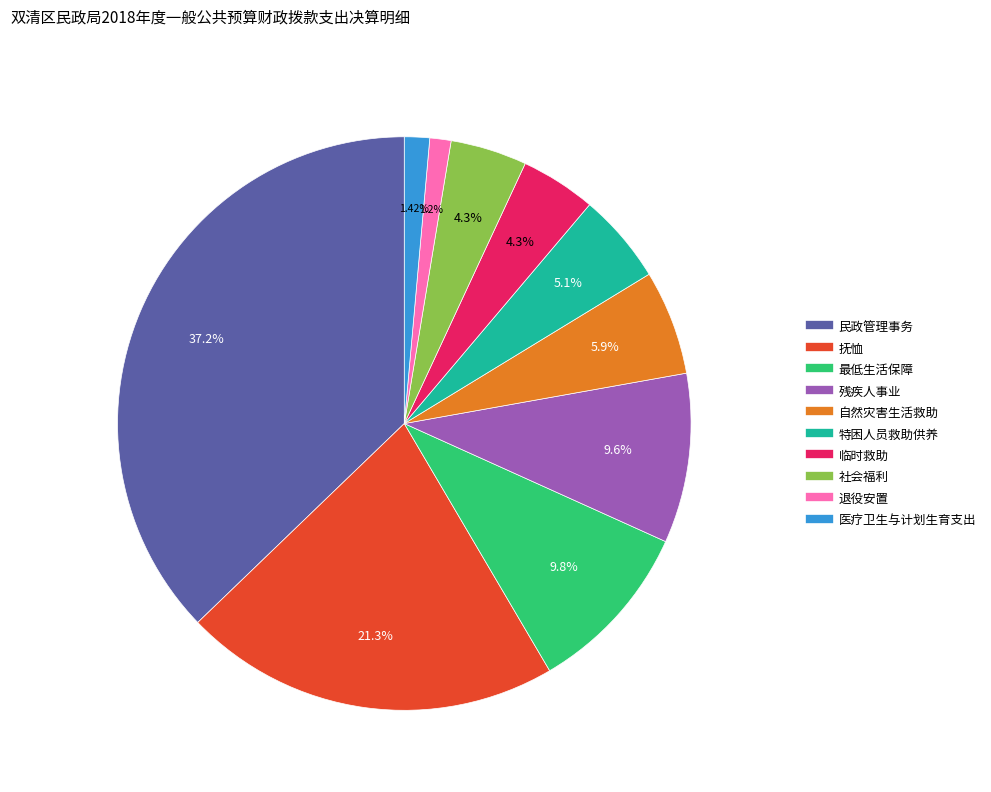

To the nearest percent, what is the average slice percentage?

10%